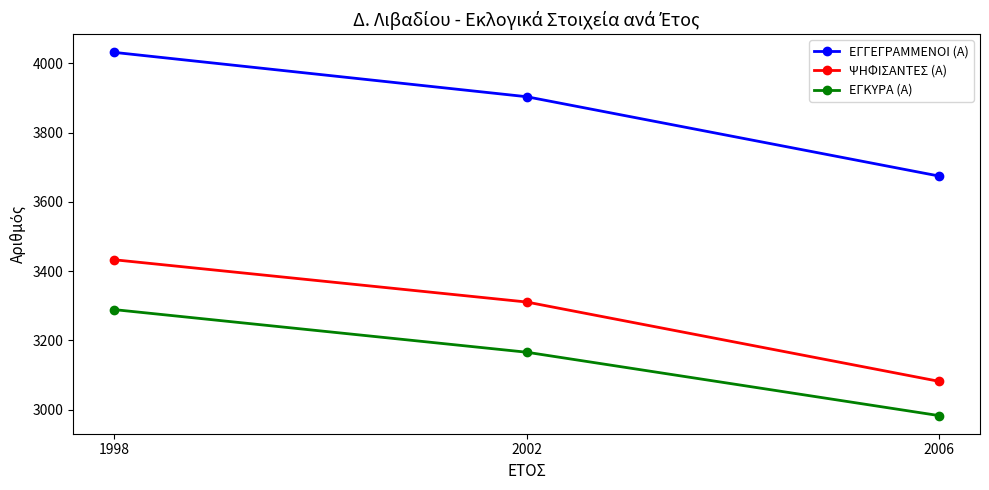

What is the maximum value for ΕΓΚΥΡΑ (Α)?

3289